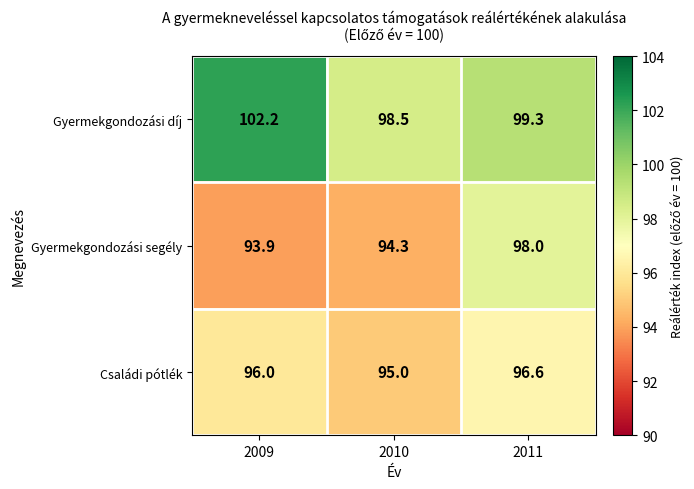

Reading left to right, extract all data points from this chart.

Gyermekgondozási díj: 2009=102.2	2010=98.5	2011=99.3
Gyermekgondozási segély: 2009=93.9	2010=94.3	2011=98.0
Családi pótlék: 2009=96.0	2010=95.0	2011=96.6